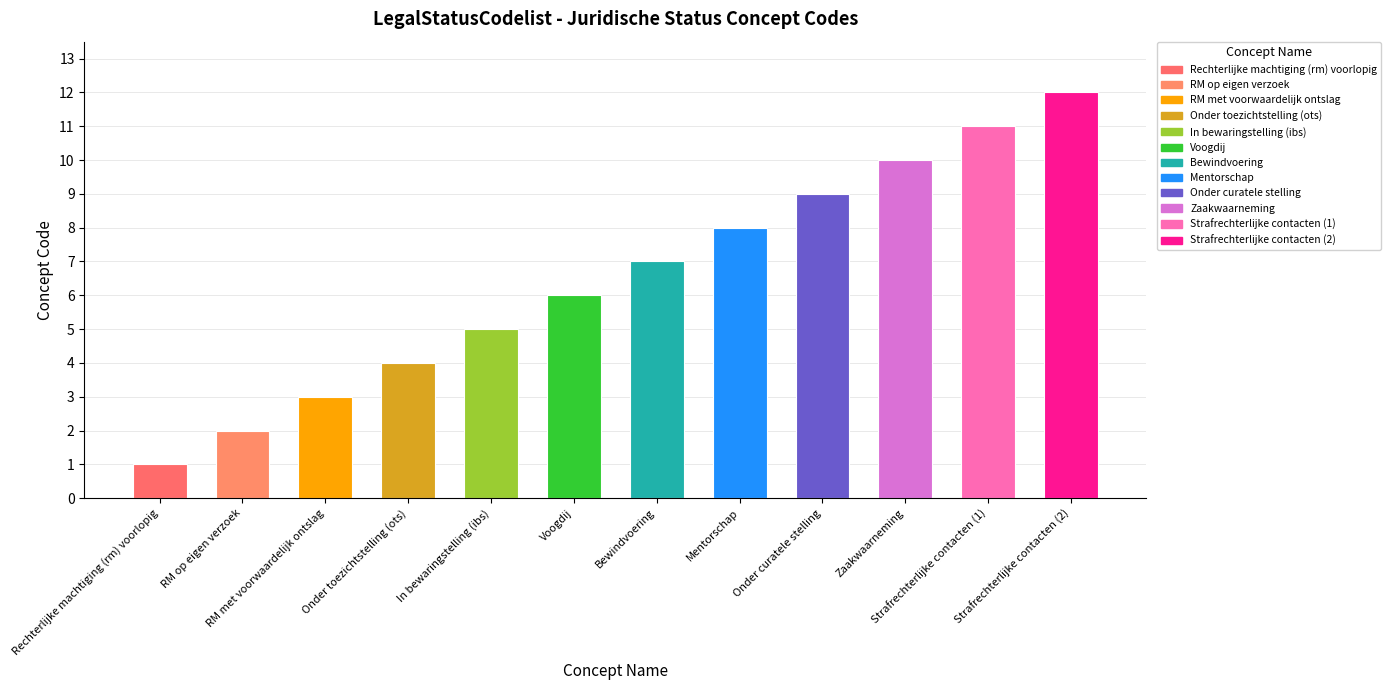

What is the average value?

6